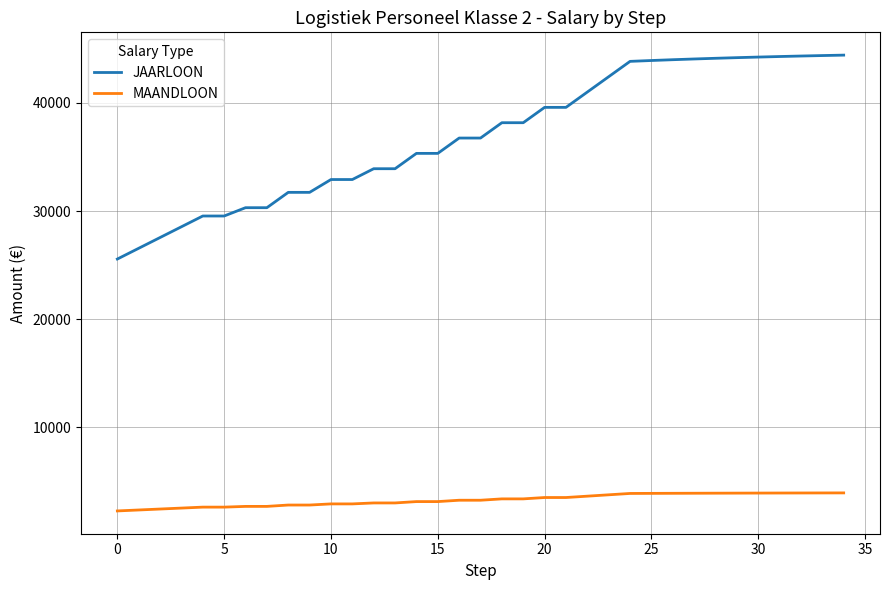

What is the difference between the maximum and minimum values in the MAANDLOON series?

1668.2